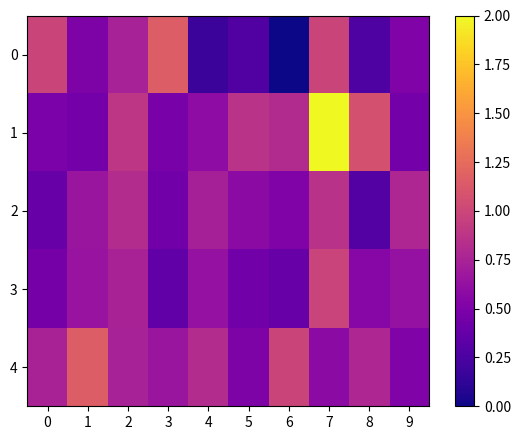

At 4, list the series in order from largest to smallest.

4, 2, 3, 1, 0